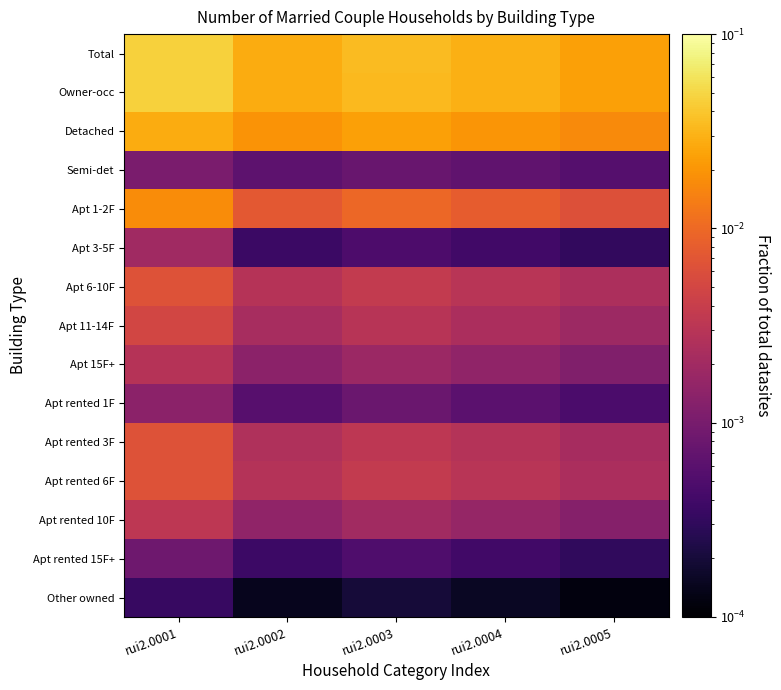

Which series changed the most between rui2.0002 and rui2.0005?

Total